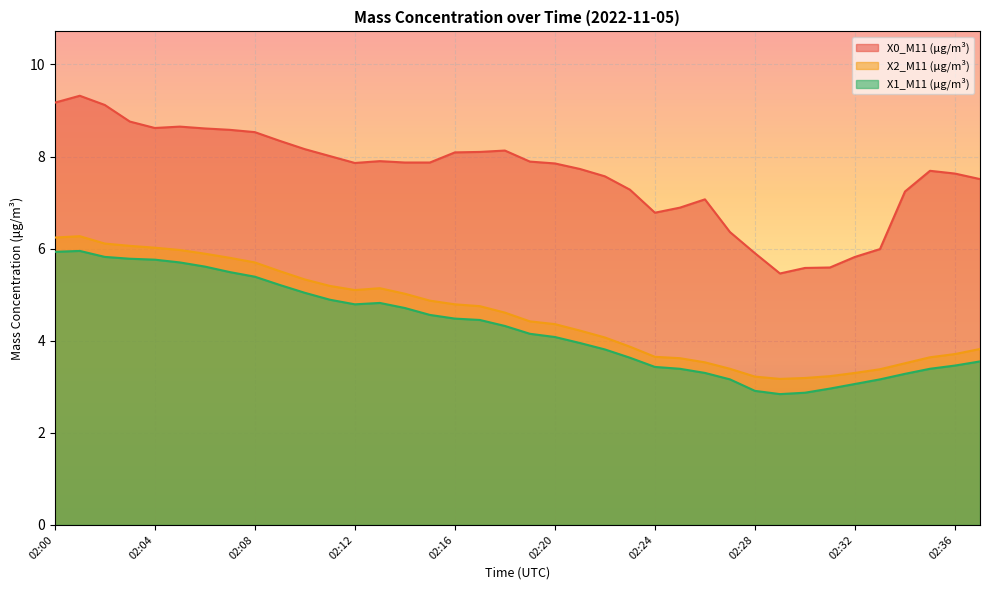

What are all the series names shown in the legend?

X0_M11 (μg/m³), X2_M11 (μg/m³), X1_M11 (μg/m³)